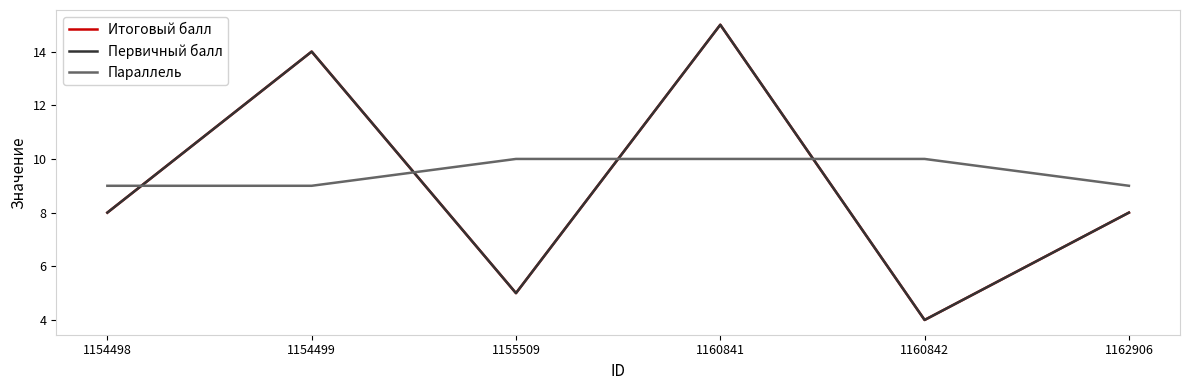

Is this an area chart (filled region under the line)?

No